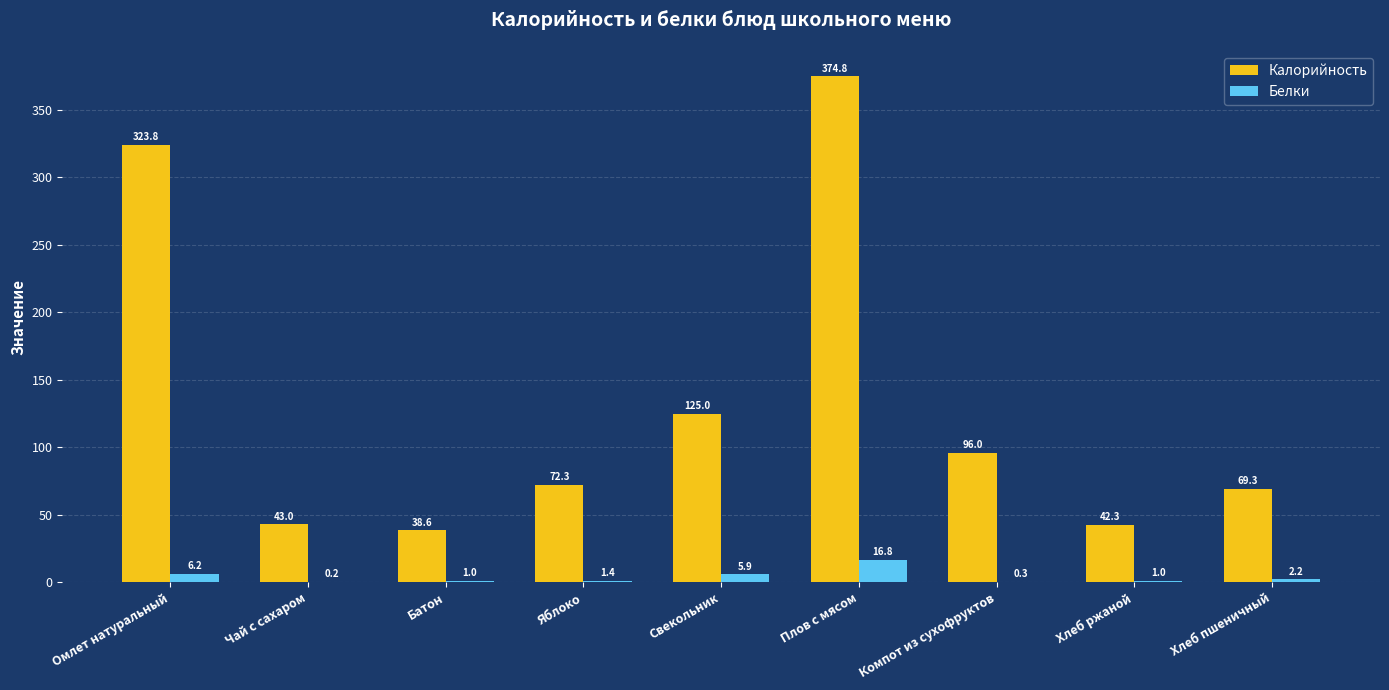

Which series changed the most between Свекольник and Хлеб пшеничный?

Калорийность